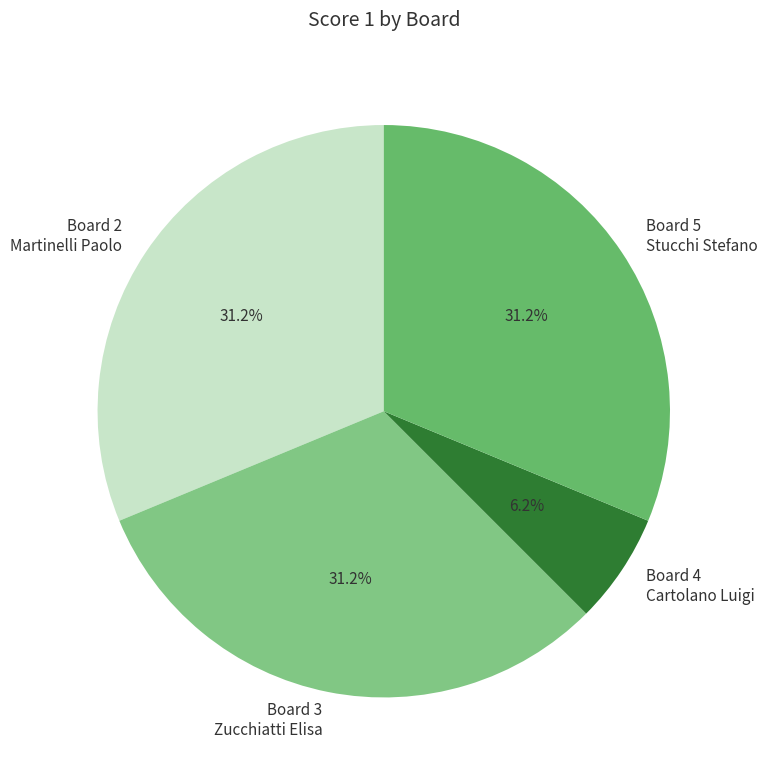

Is Board 5 Stucchi Stefano the majority of the pie?

No